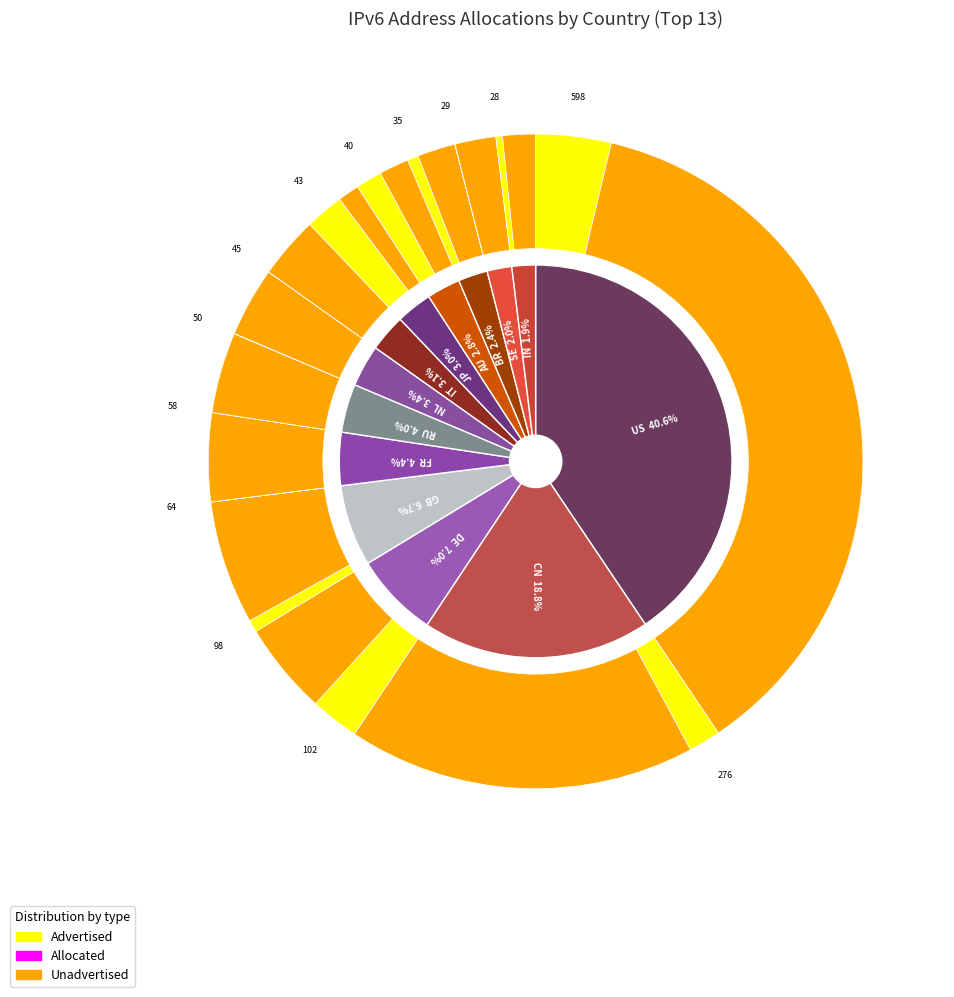

Do CN and BR together represent more than half of the pie?

No